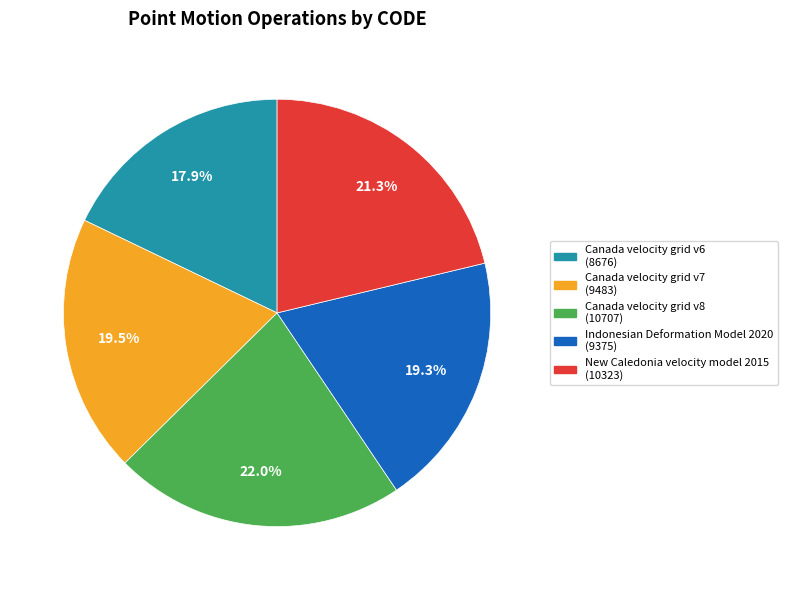

The Canada velocity grid v6 slice represents 7% of the pie. True or false?

False